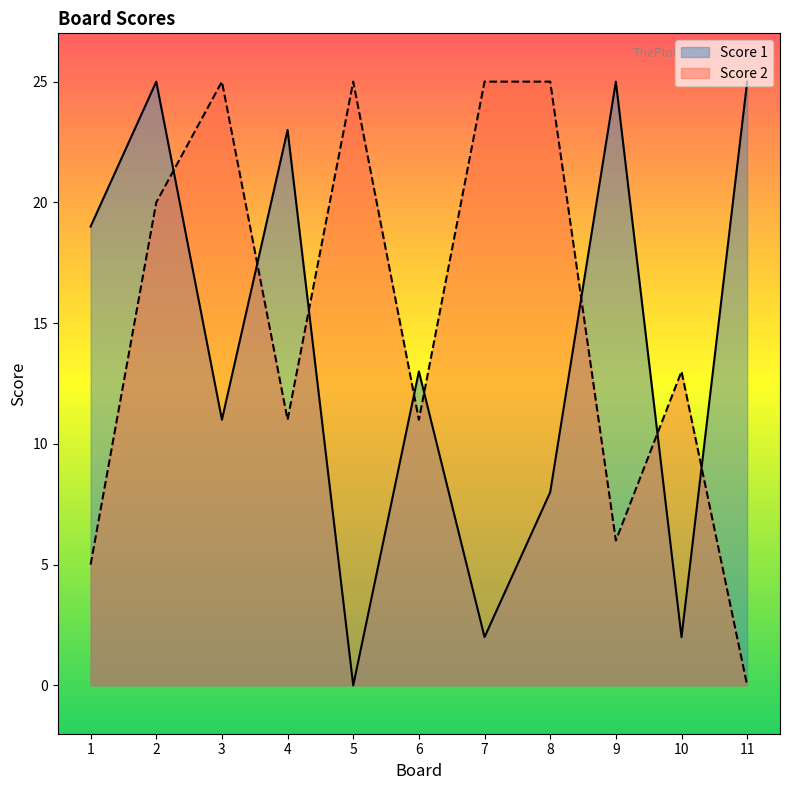

Which category has the highest value in the Score 1 series?

2